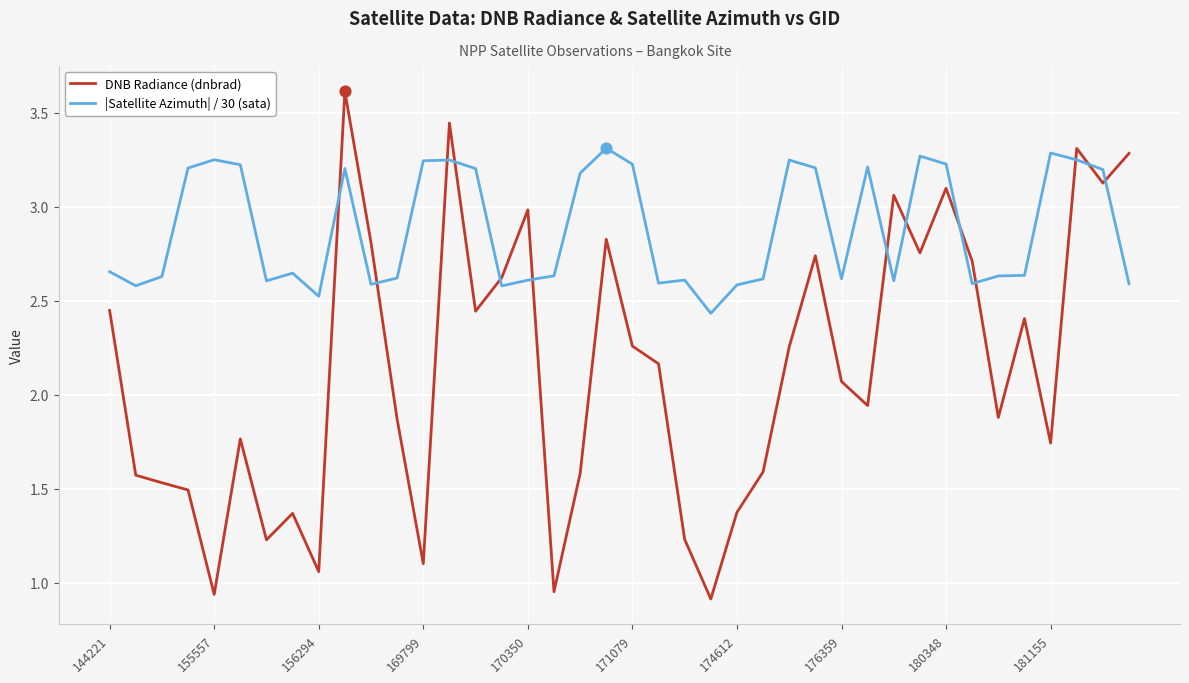

Which series has the widest spread of values?

DNB Radiance (dnbrad)